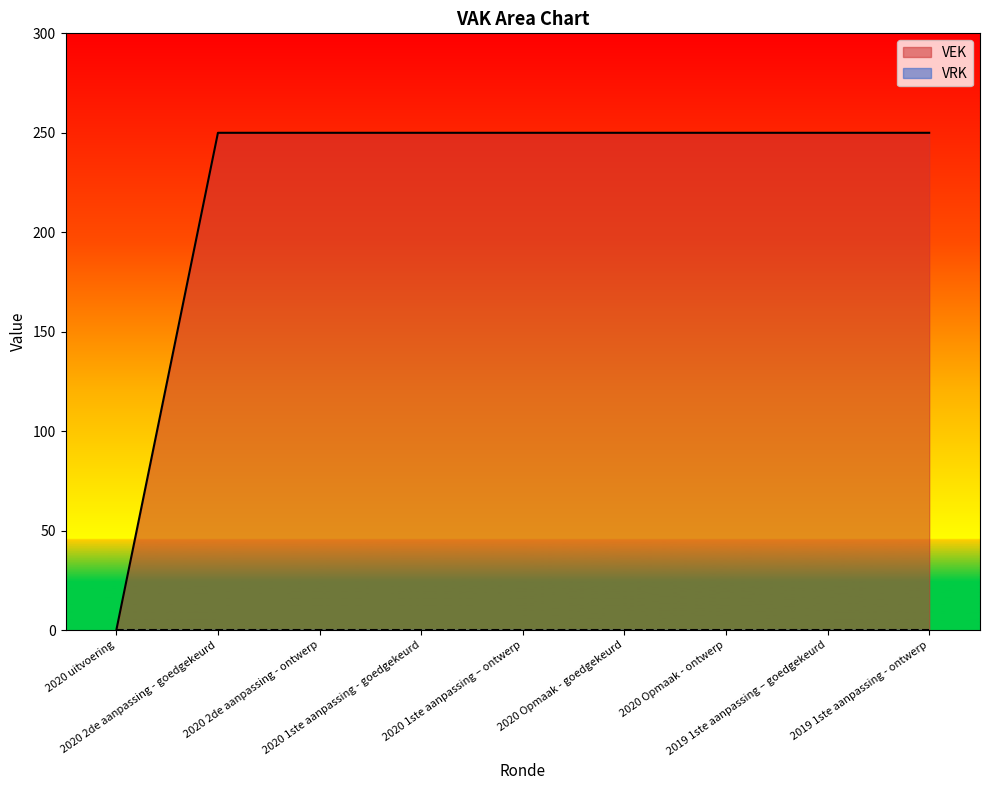

How many positive values are there?

8